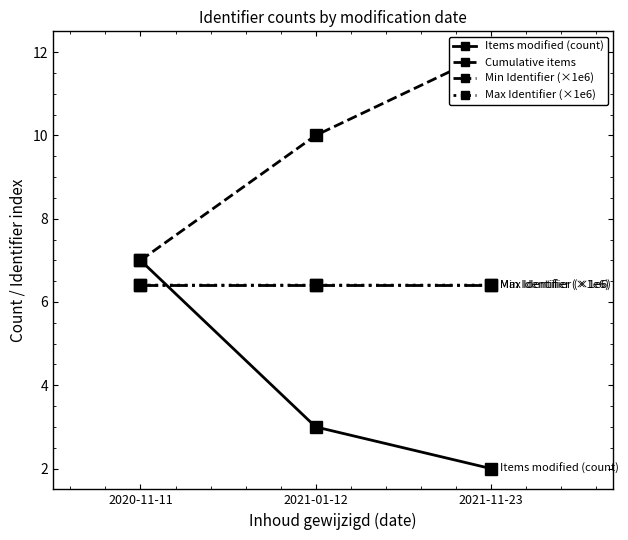

What is the label of the 1st point from the right?

2021-11-23